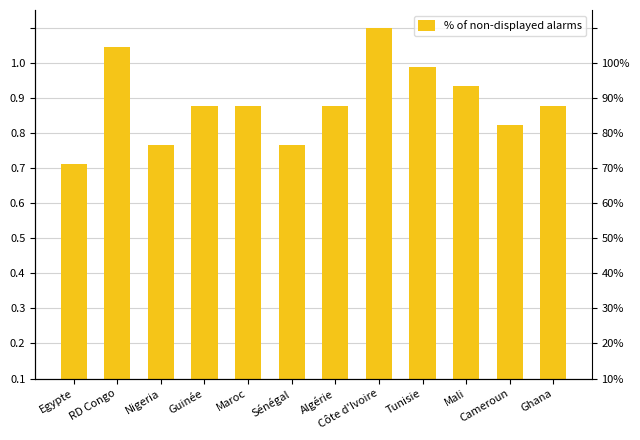

What is the label of the 5th bar from the left?

Maroc